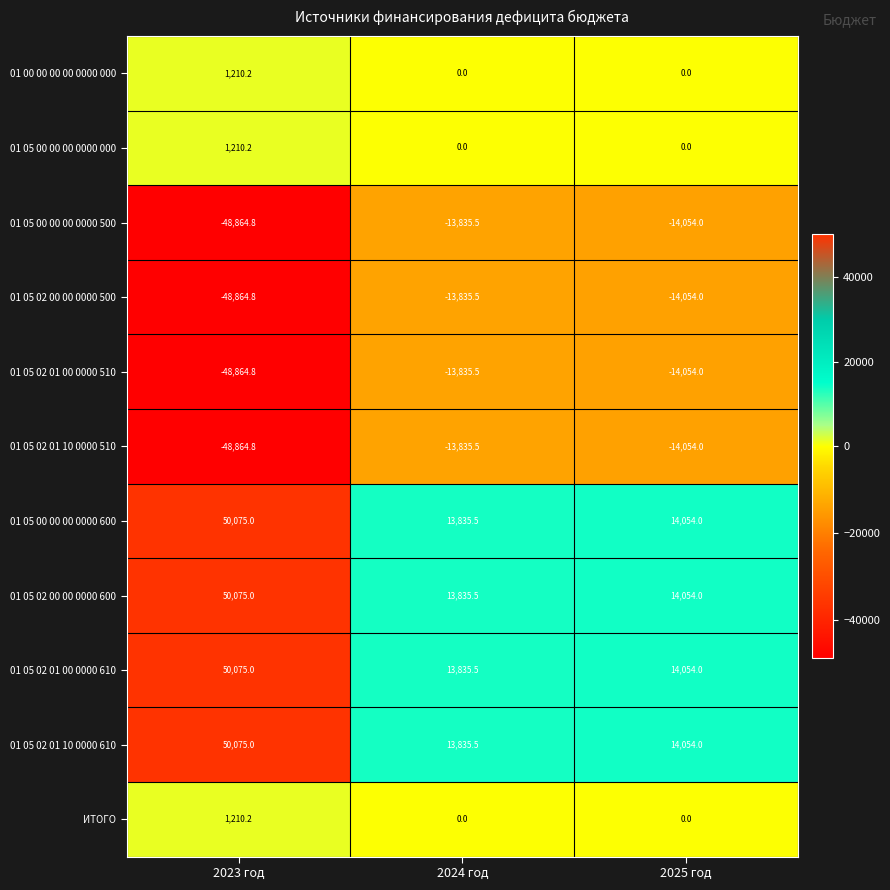

The 01 05 02 01 00 0000 510 series shows -48864.8 at 2023 год. True or false?

True